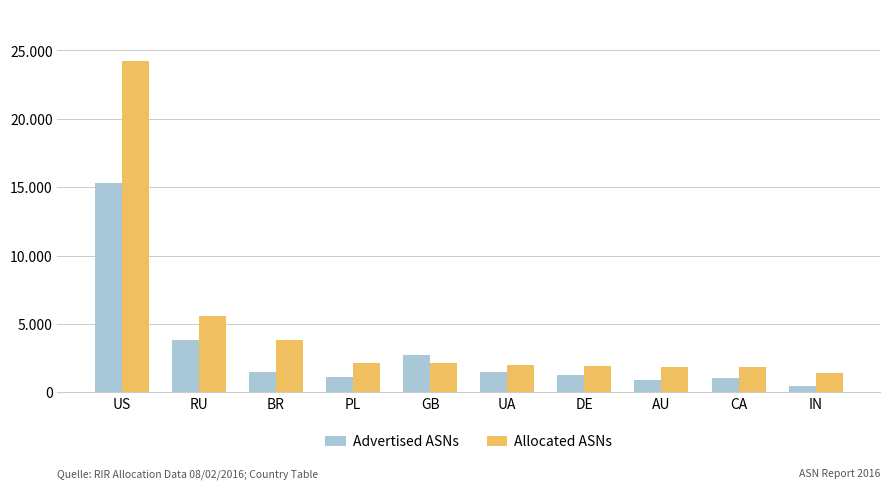

Is it true that Allocated ASNs equals 3297 at DE?

False